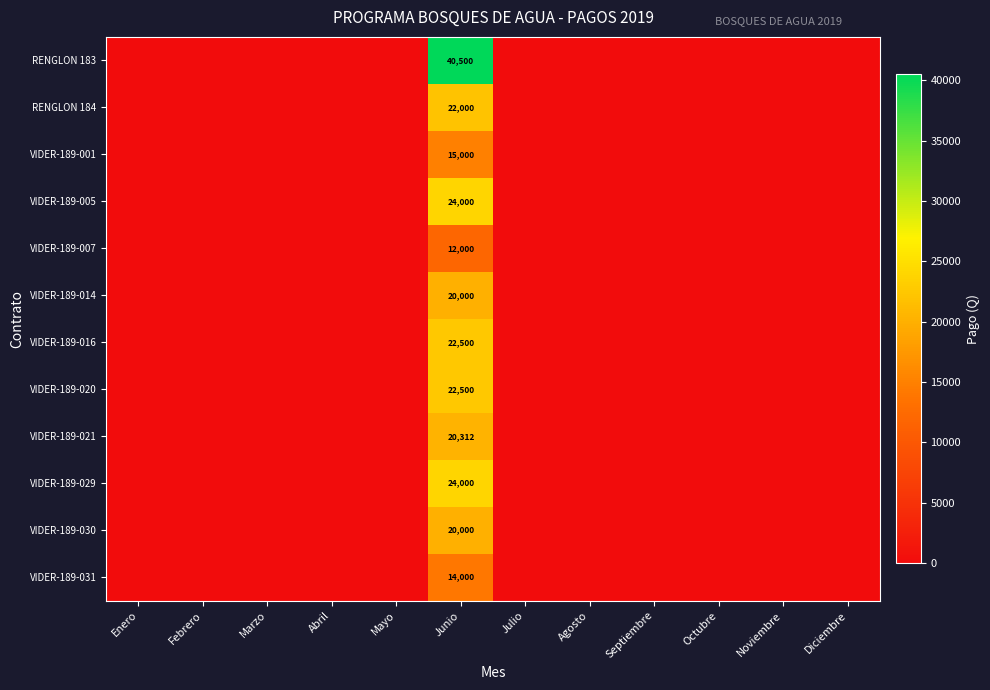

List the series in order of their peak value, highest first.

RENGLON 183, VIDER-189-005, VIDER-189-029, VIDER-189-016, VIDER-189-020, RENGLON 184, VIDER-189-021, VIDER-189-014, VIDER-189-030, VIDER-189-001, VIDER-189-031, VIDER-189-007